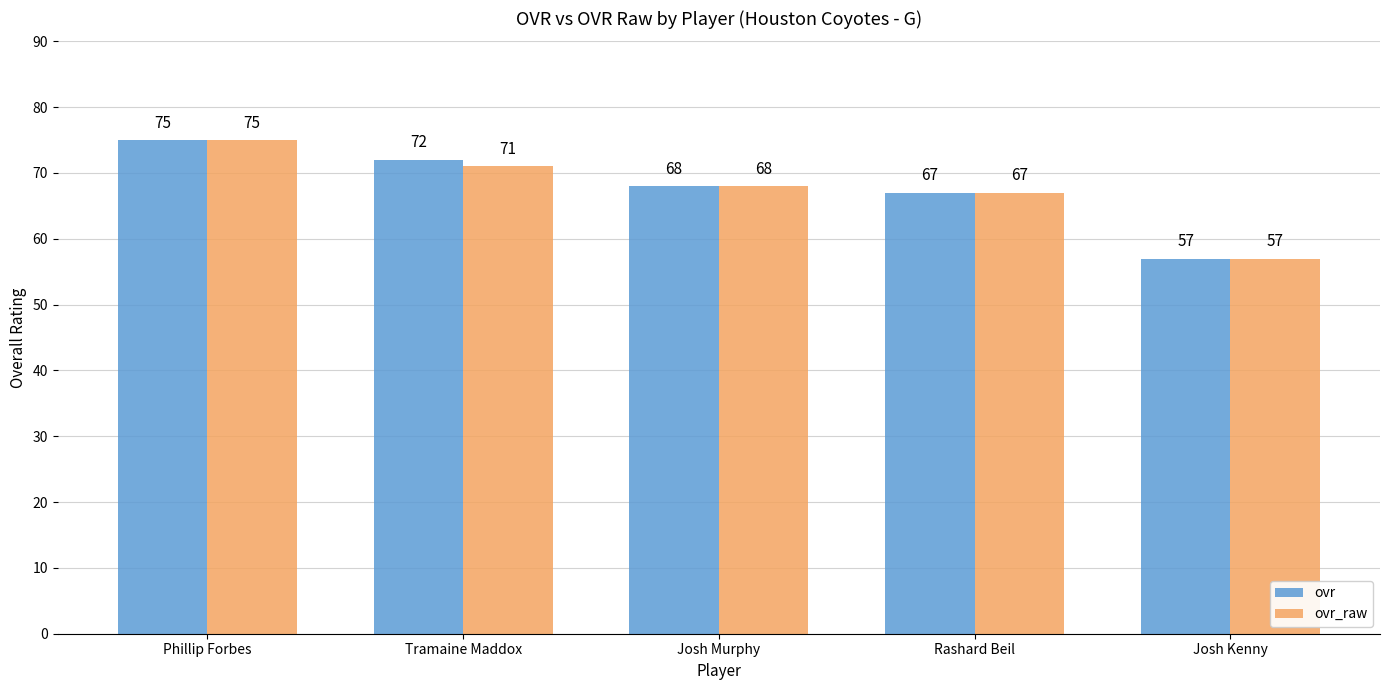

How many data points in ovr_raw are less than 68?

2